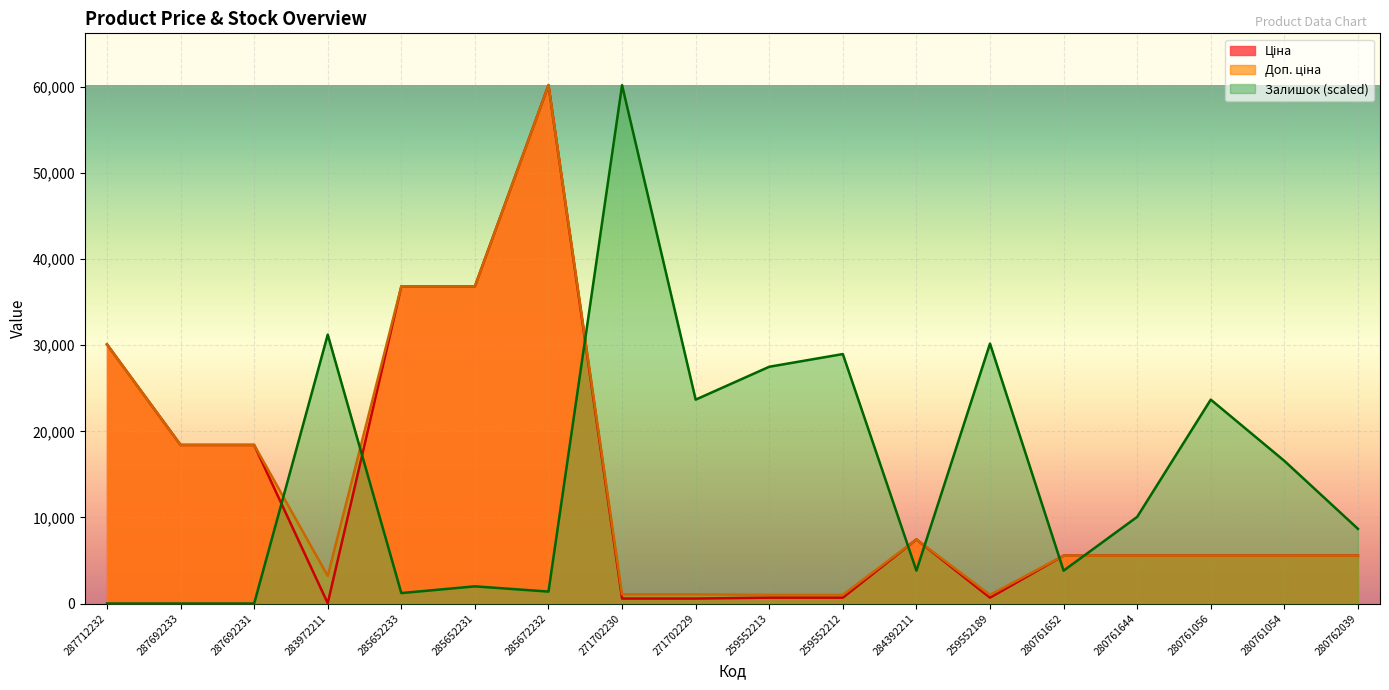

What value does the Ціна series have at 280761644?

5560.3